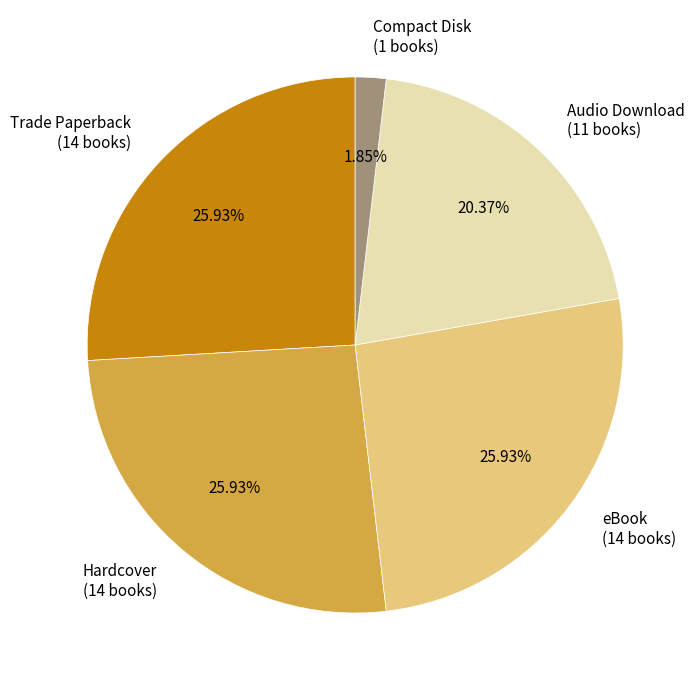

Which slice is the smallest?

Compact Disk